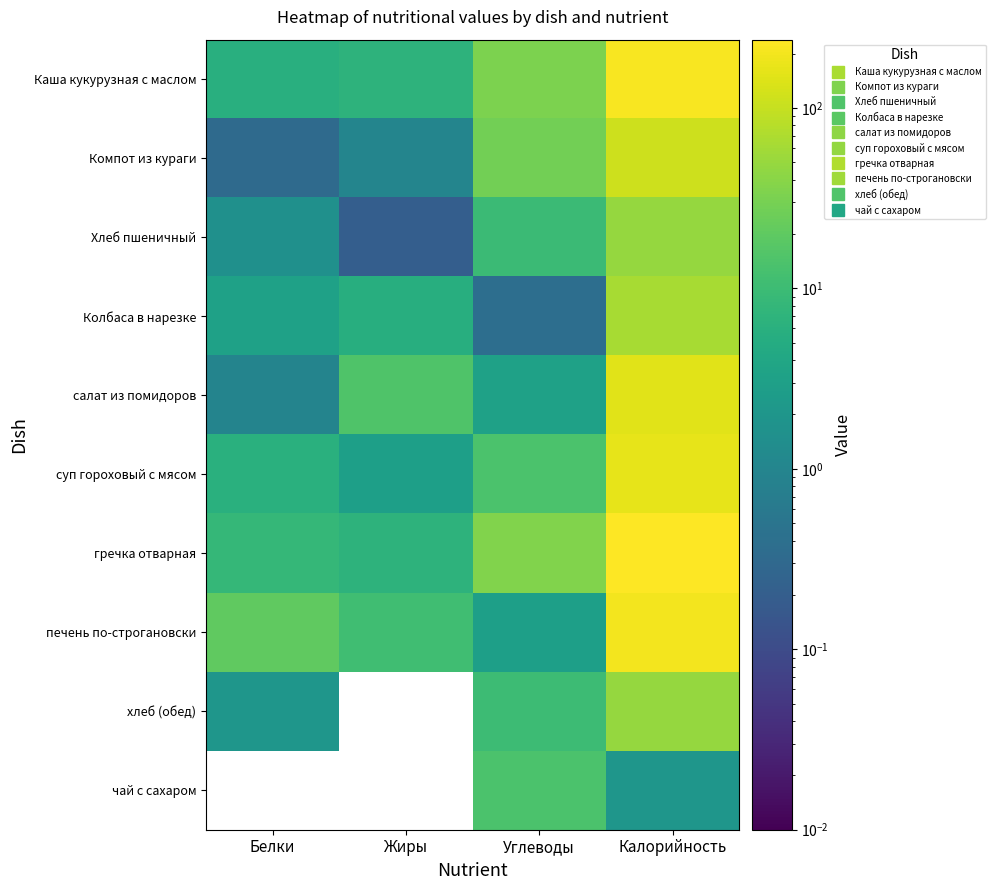

What is the maximum value shown in the chart?

238.9